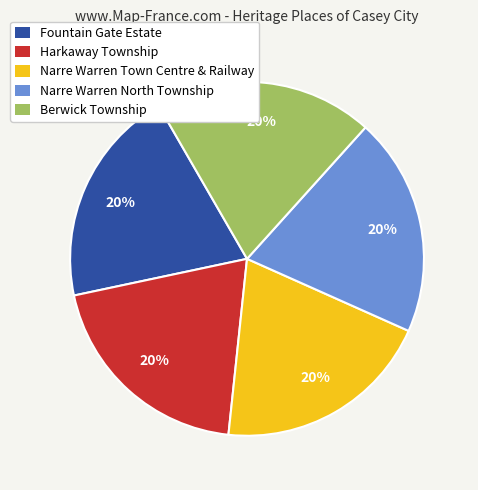

Approximately how many times larger is the value at Narre Warren North Township compared to Berwick Township?

1.0